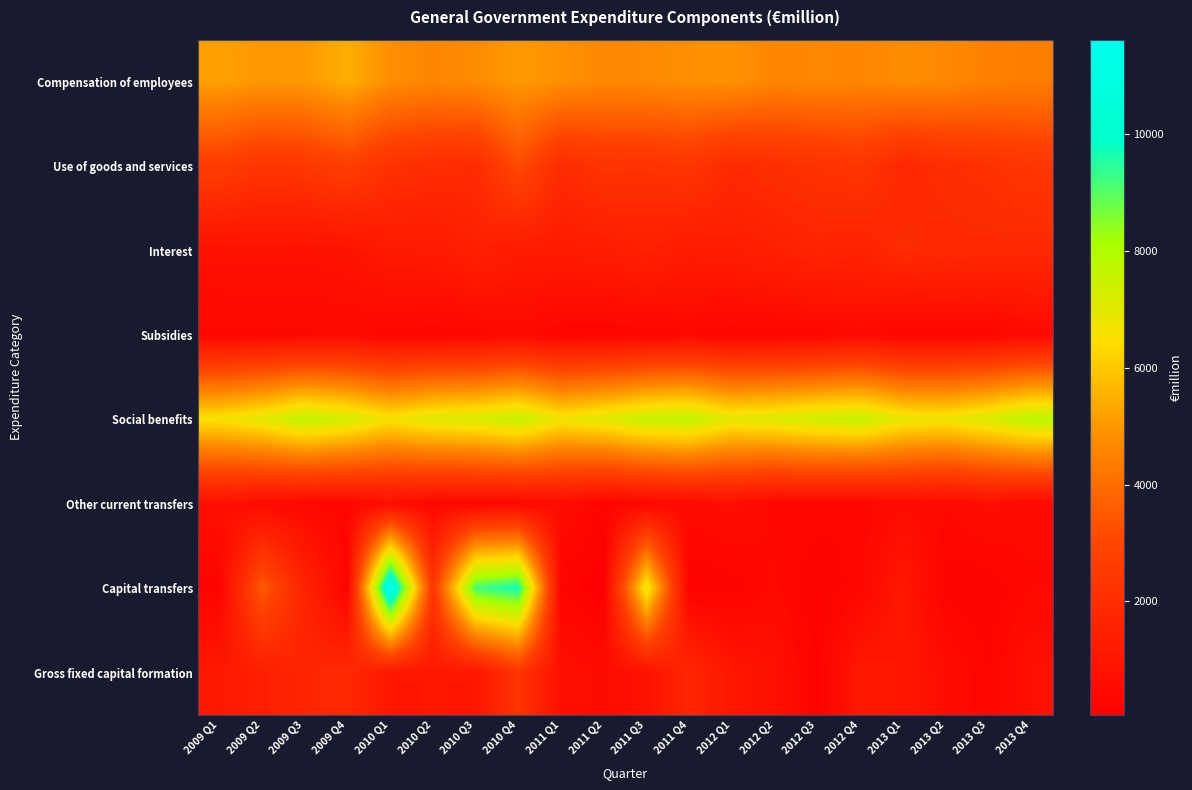

How many series are shown in this chart?

8